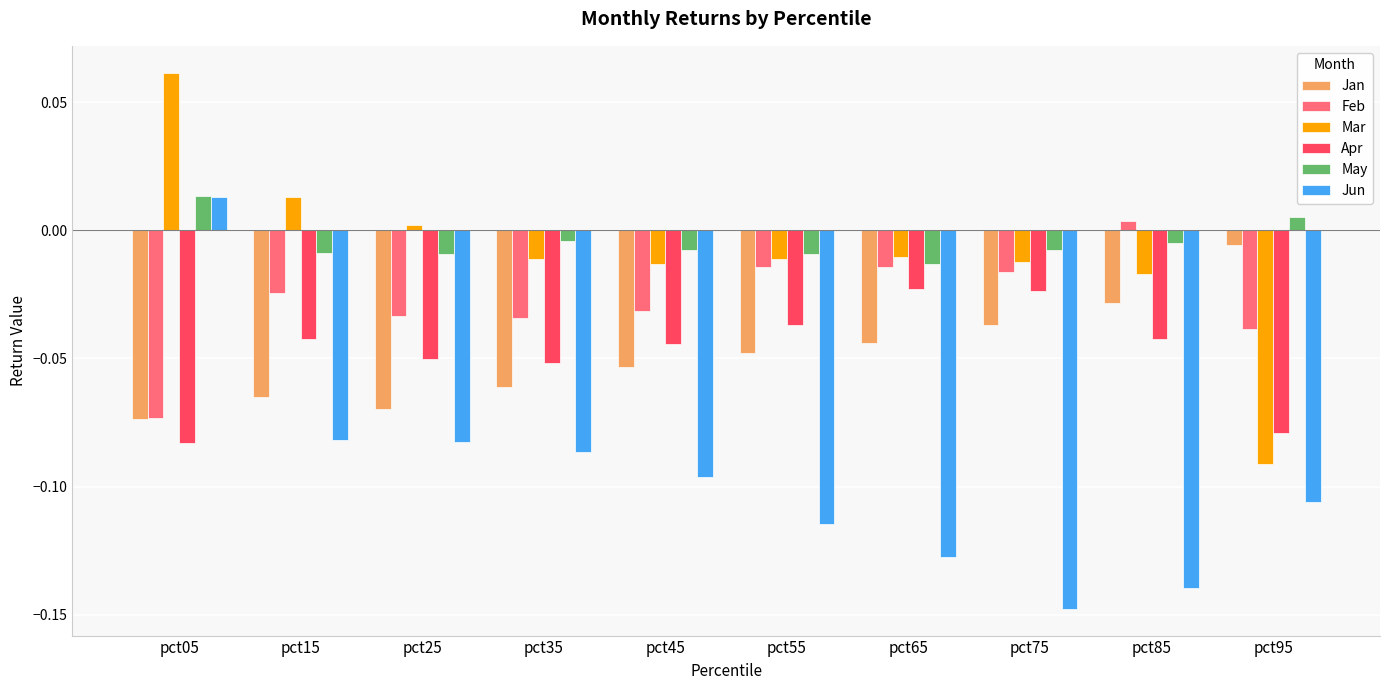

At pct95, list the series in order from smallest to largest.

Jun, Mar, Apr, Feb, Jan, May